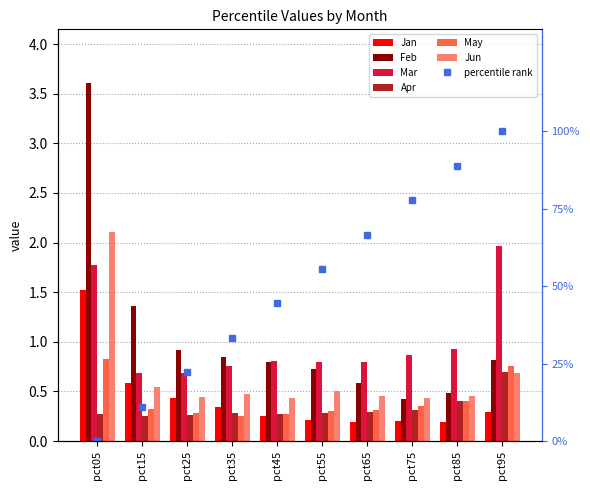

Which category has the lowest value in the Mar series?

pct15